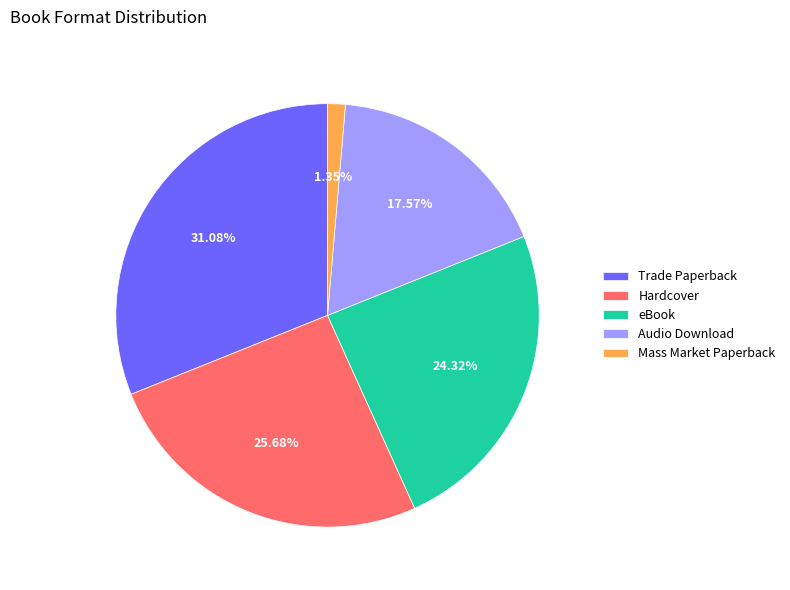

What is the total percentage of Audio Download and Hardcover?

43.2%